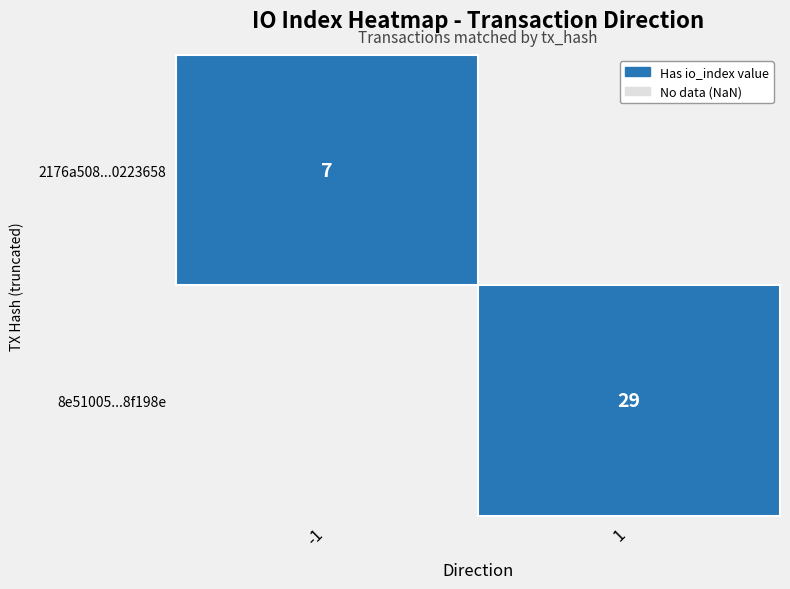

Read the 2176a508c7a7fd0f9ce691edd69a3dcb0223658 value at io_index.

7